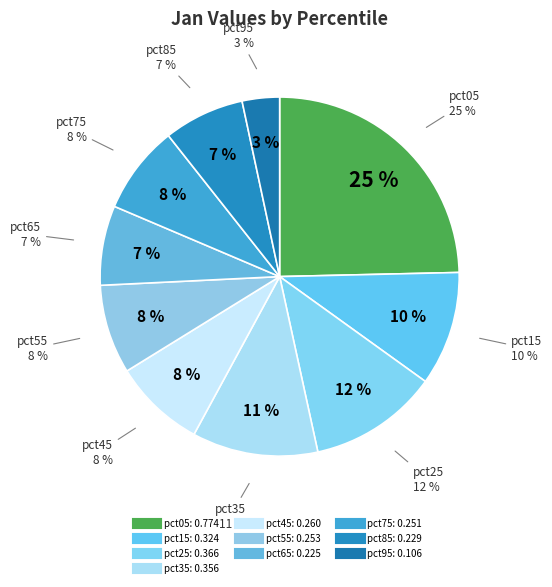

Count the number of slices in the pie.

10